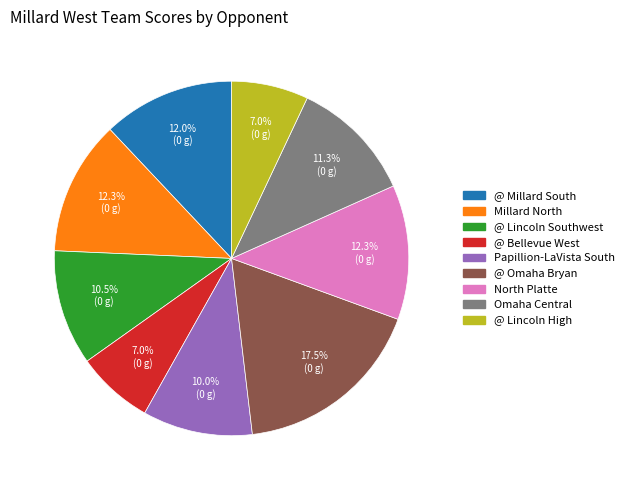

Is @ Lincoln High the majority of the pie?

No